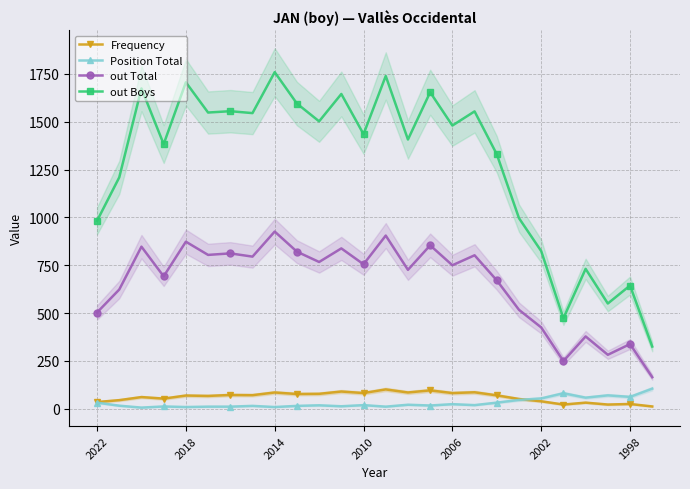

Which series has the largest total across all categories?

out Boys